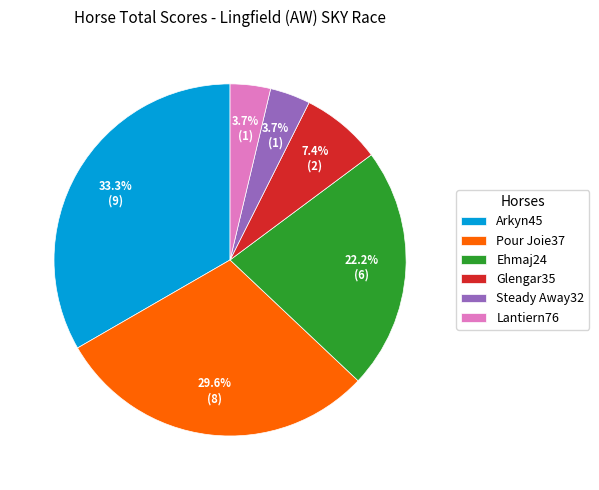

To the nearest percent, what portion does Arkyn45 represent?

33%